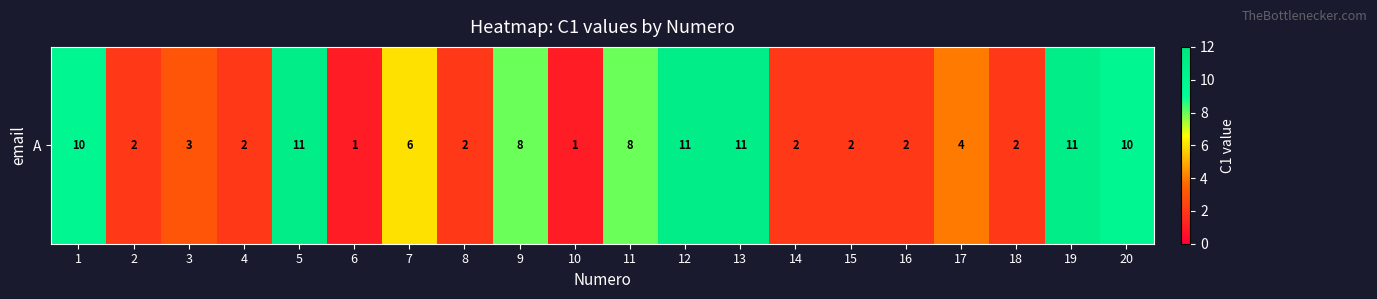

Count the values in the range 2 to 10.

14